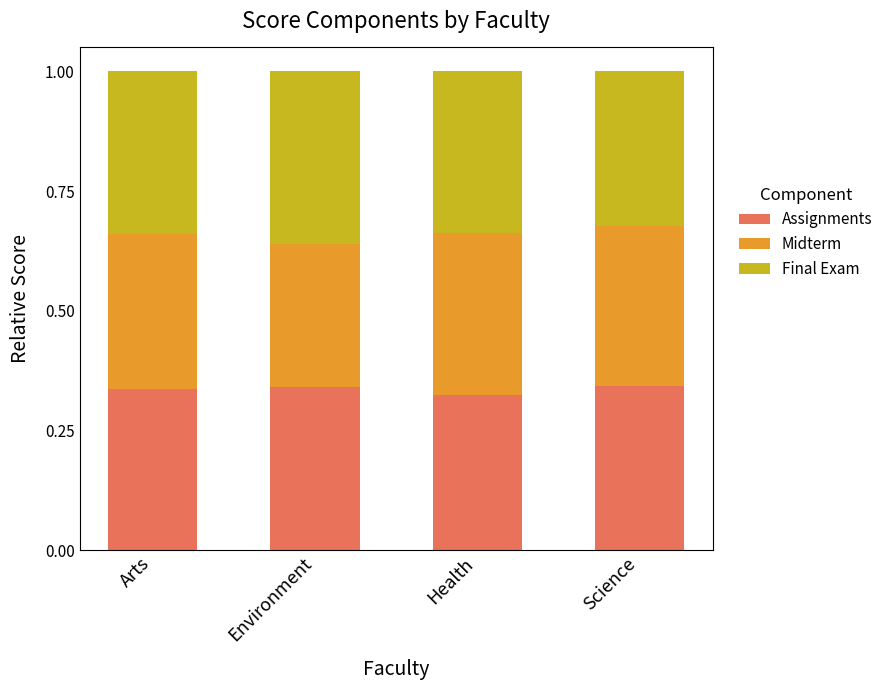

What is the total value across all series at Health?

1.0